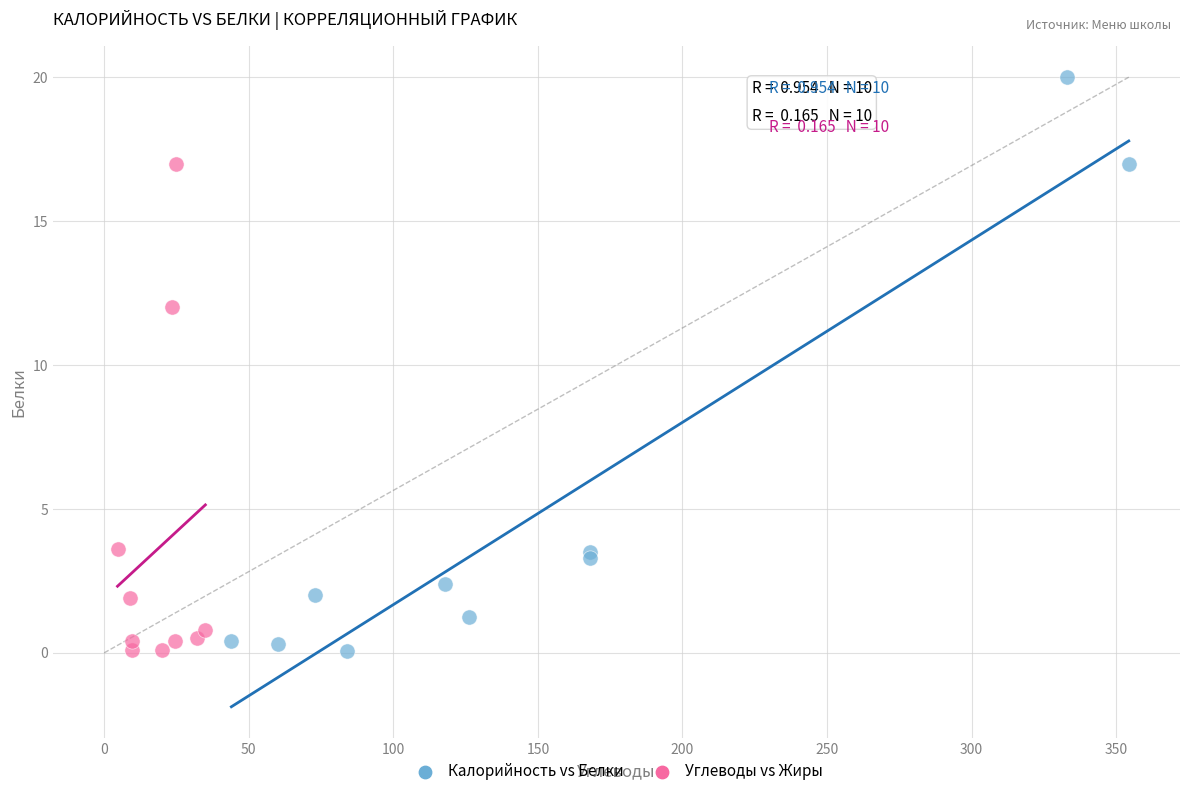

Which series has the largest Y range (max minus min)?

Калорийность vs Белки